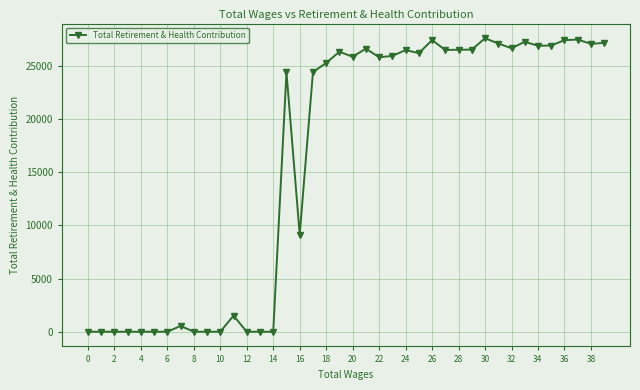

What is the maximum value shown in the chart?

27592